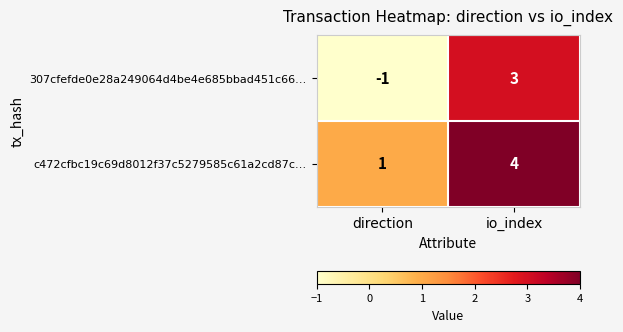

The c472cfbc19c69d8012f37c5279585c61a2cd87c… series shows 2 at io_index. True or false?

False